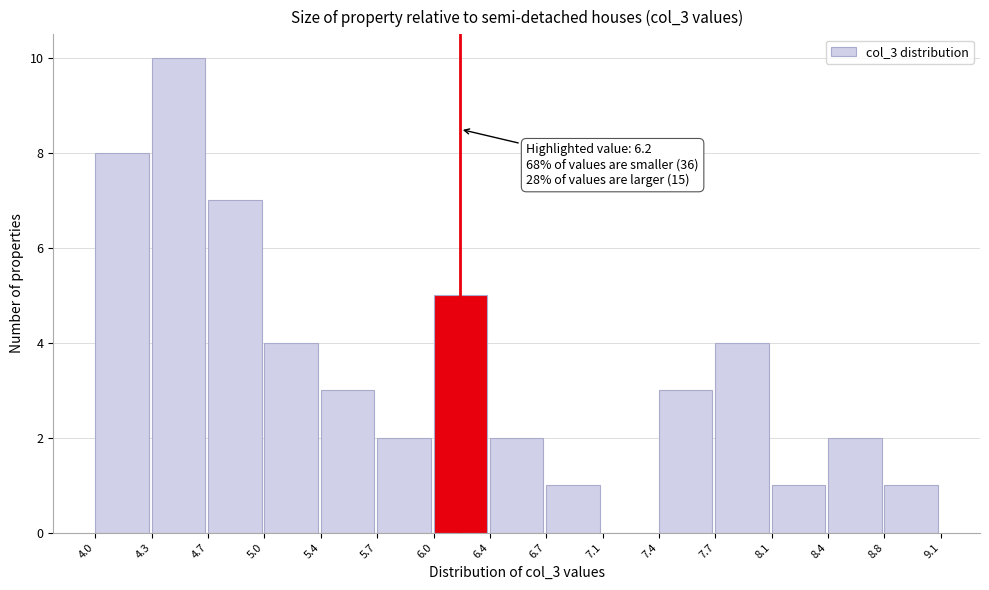

Over which range of the x-axis is the bar tallest?

4.3 to 4.7